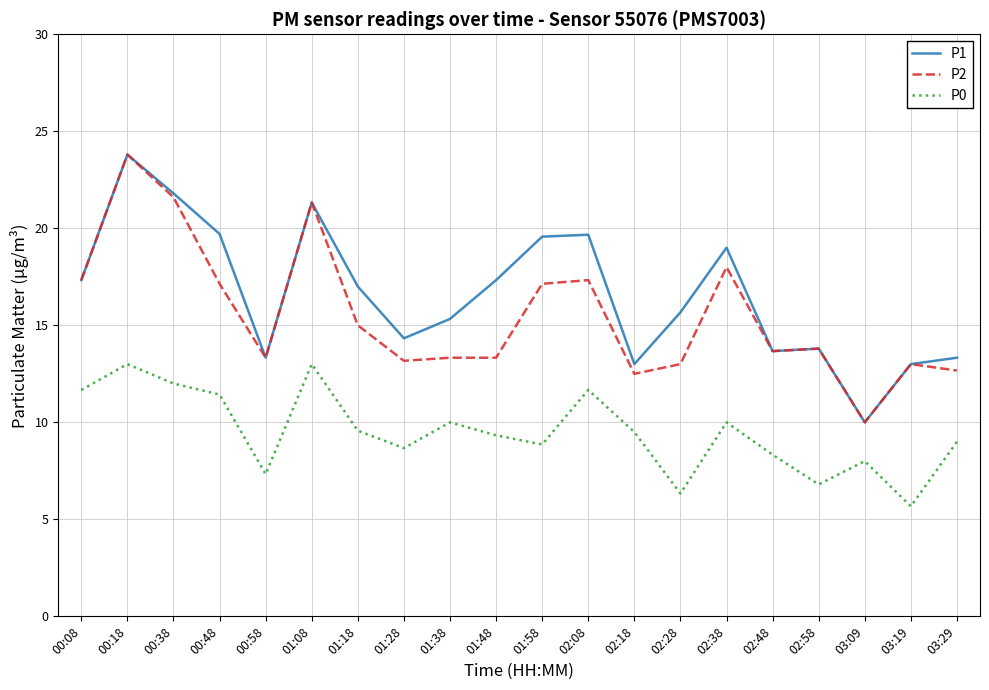

The P2 series shows 15.0 at 01:18. True or false?

True